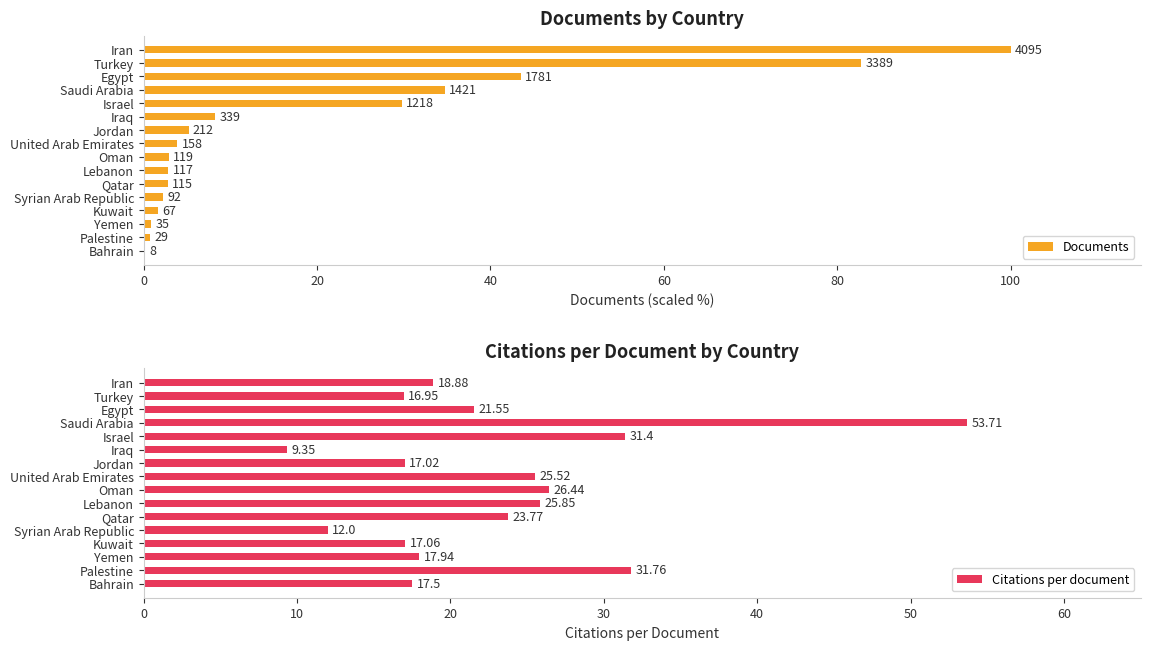

List the labels in order of Citations per document value, largest first.

Saudi Arabia, Palestine, Israel, Oman, Lebanon, United Arab Emirates, Qatar, Egypt, Iran, Yemen, Bahrain, Kuwait, Jordan, Turkey, Syrian Arab Republic, Iraq